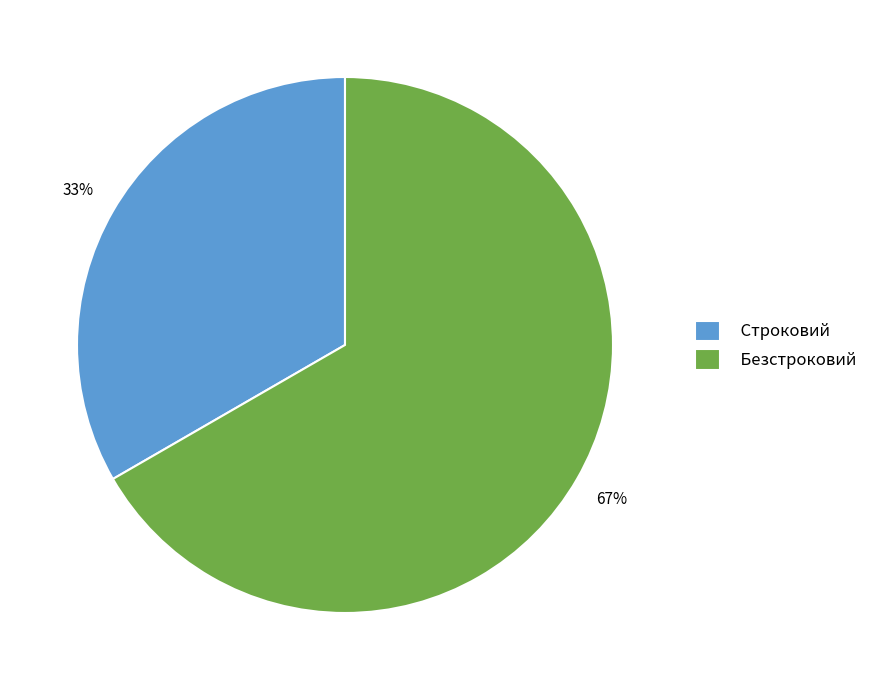

True or false: Строковий accounts for 47% of the total.

False